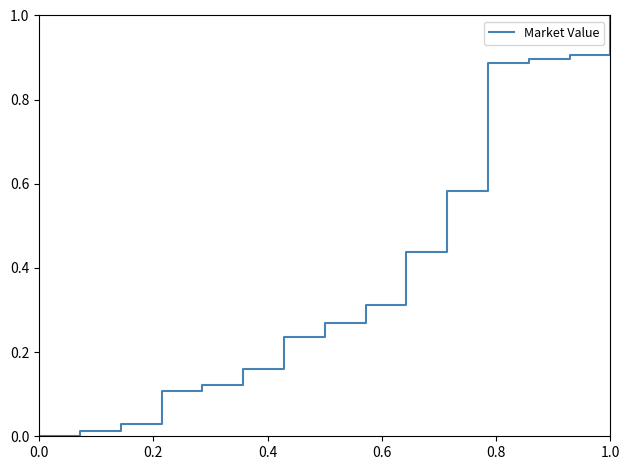

Is this an area chart (filled region under the line)?

No